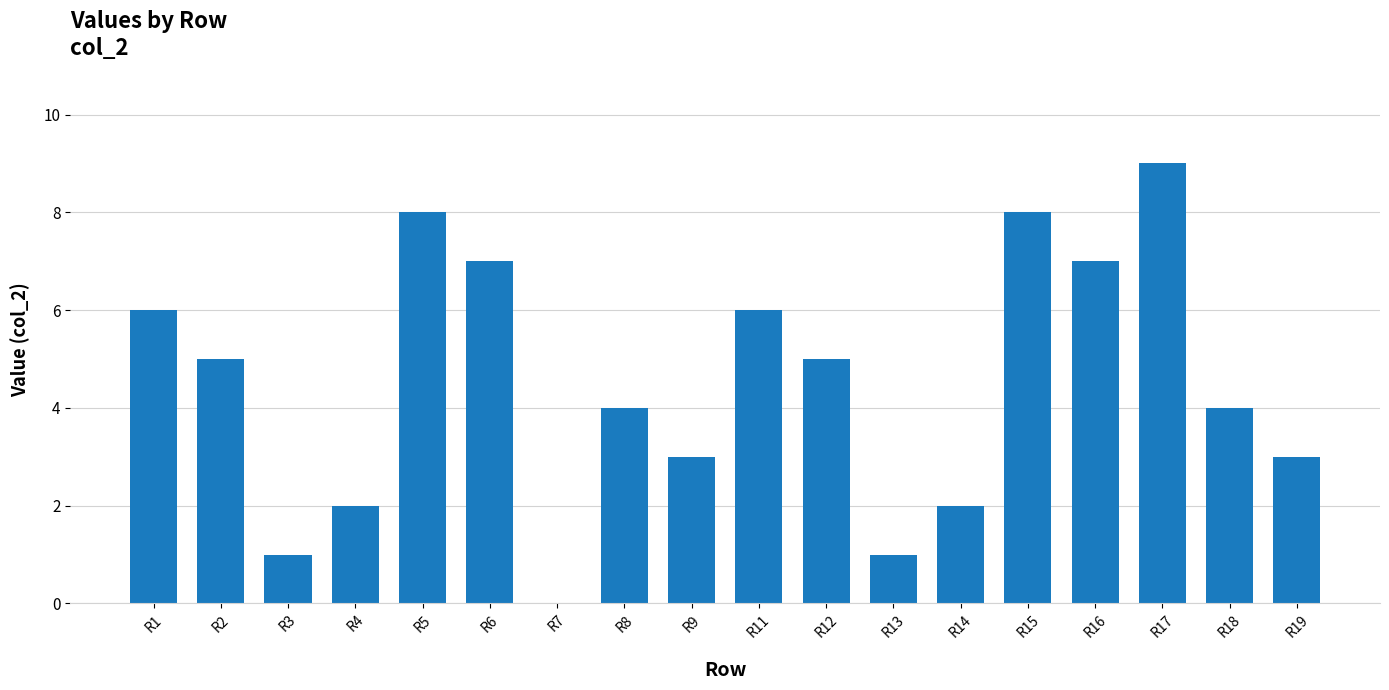

What is the sum of the values at R19 and R15?

11